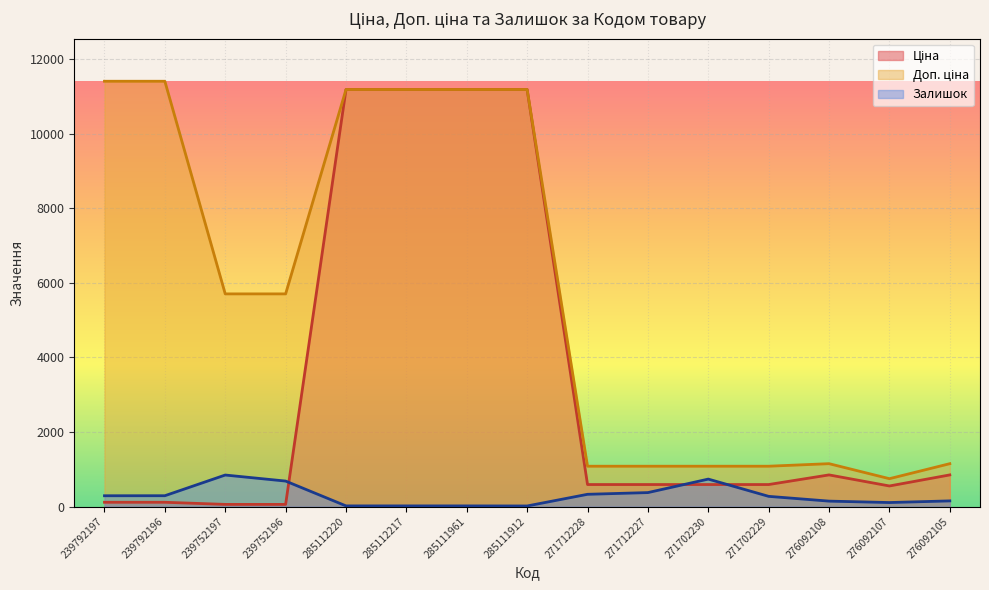

True or false: Залишок has more than 1 points higher than both neighbors.

True